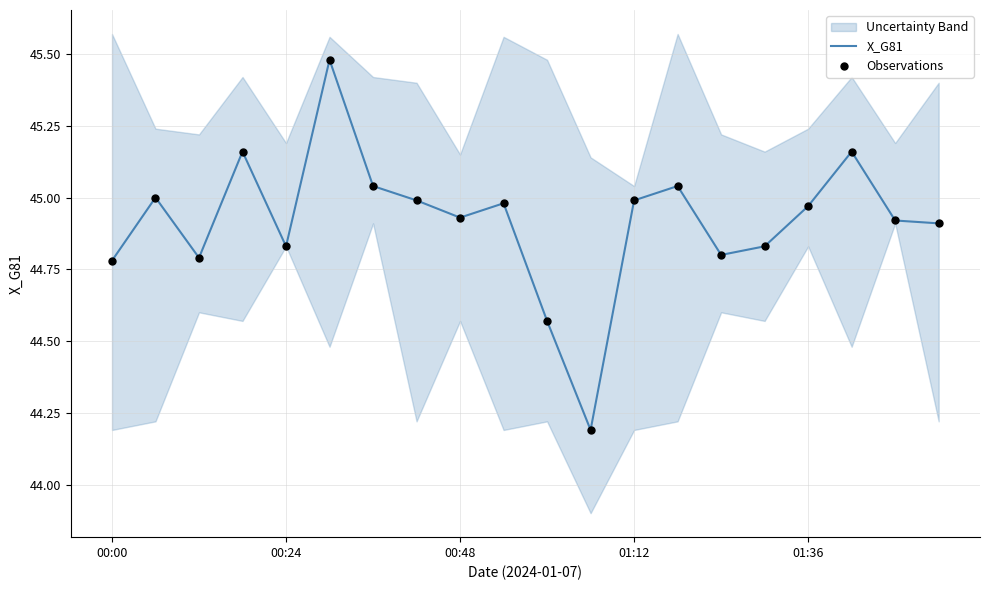

Is the value of Observations at 18 greater than the value of X_G81 at 7?

No